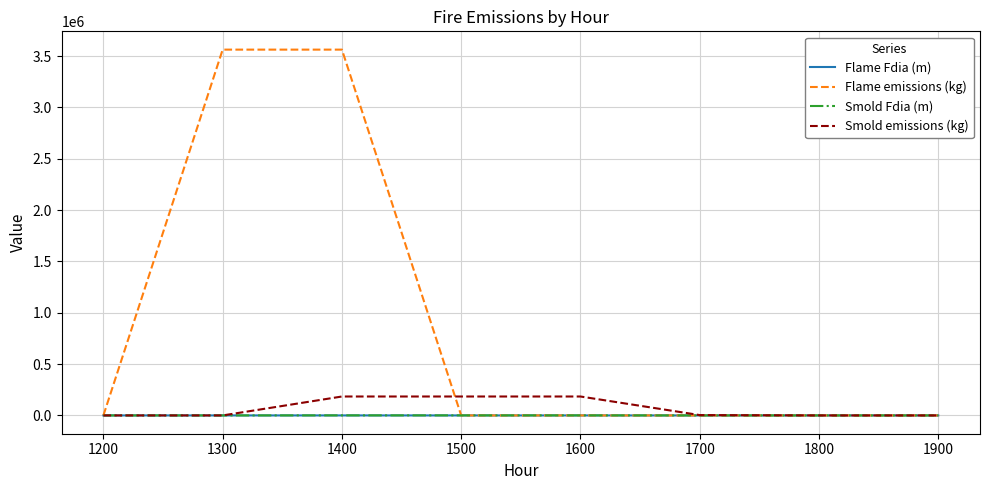

What is the spread (max minus min) of values at 1900?

1.5